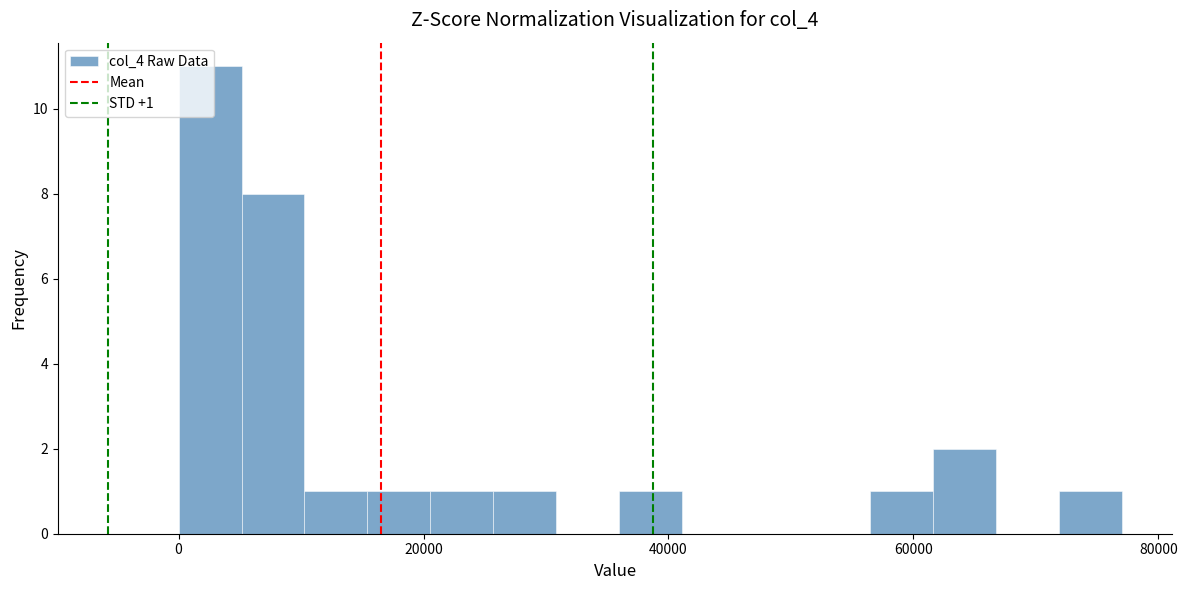

Around what value on the x-axis is the tallest bar? Give the approximate position of its centre, as read against the axis.

2000